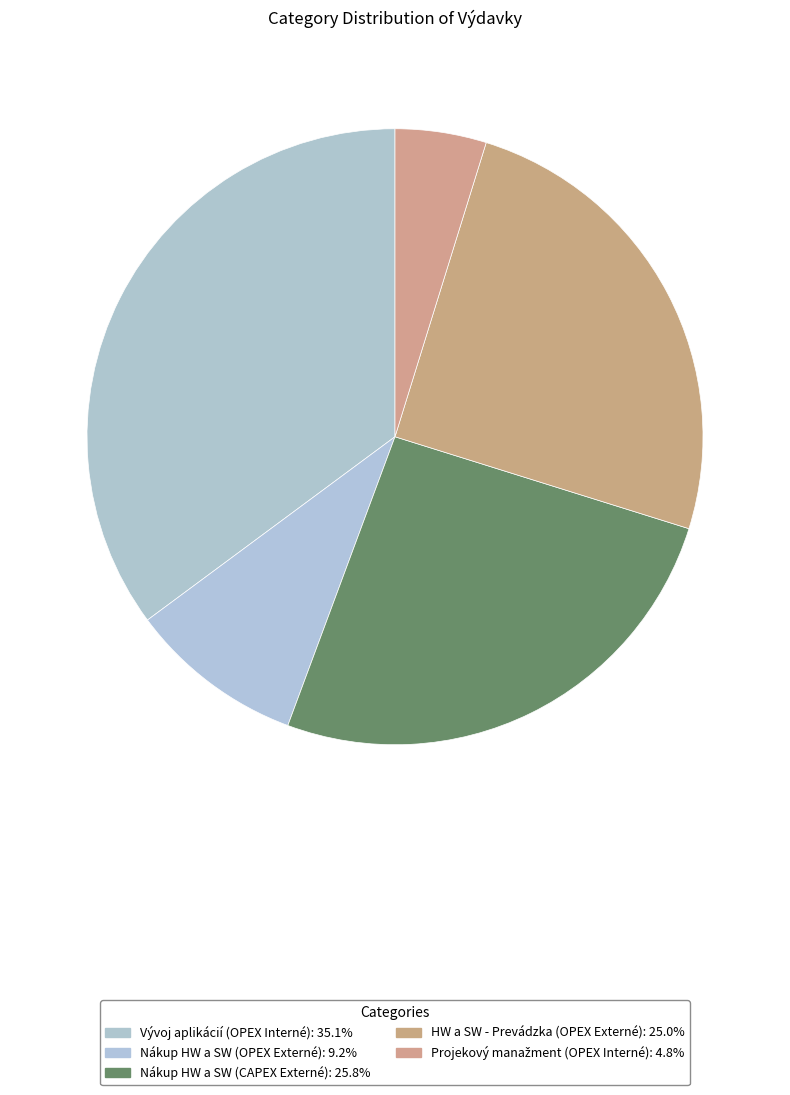

Which slice is the largest?

Vývoj aplikácií (OPEX Interné)